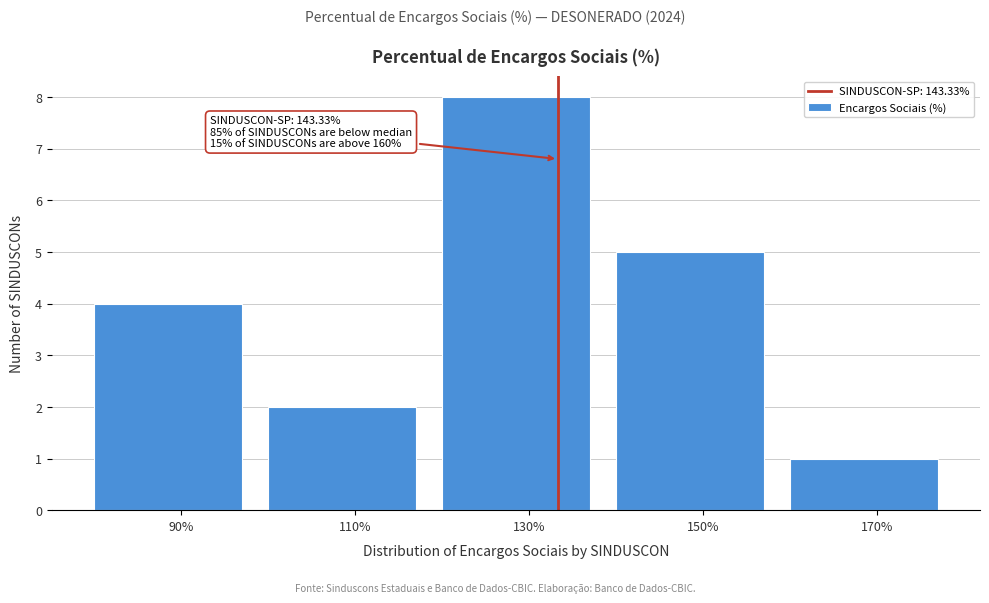

Reading left to right, list all the values displayed in this chart.

4	2	8	5	1